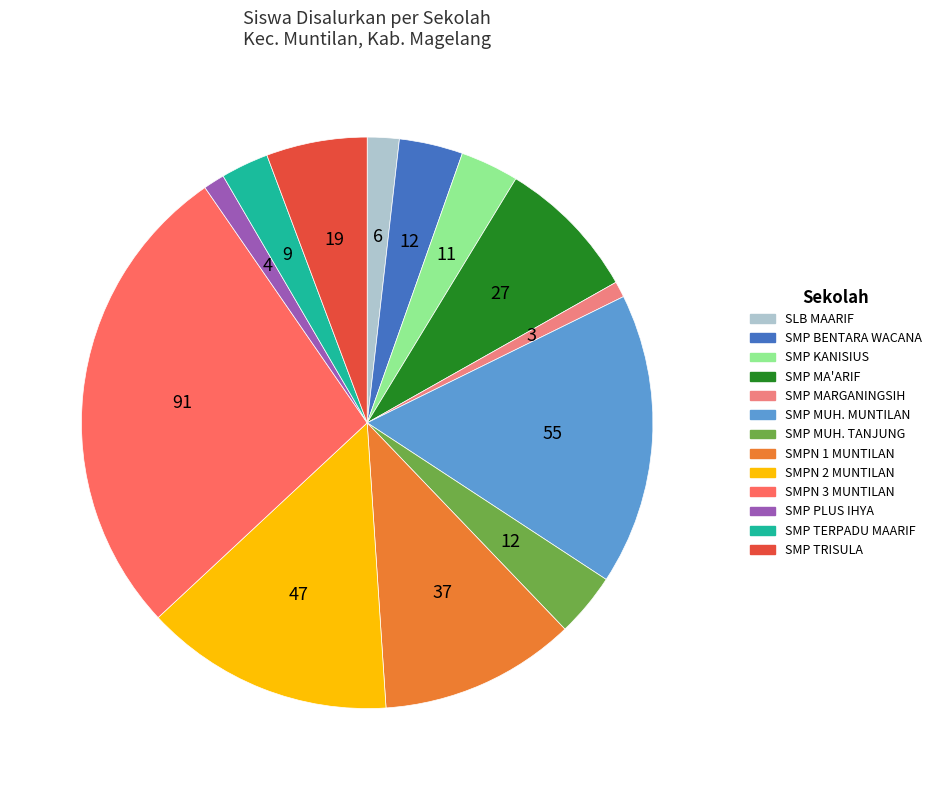

Does any single category account for the majority?

No